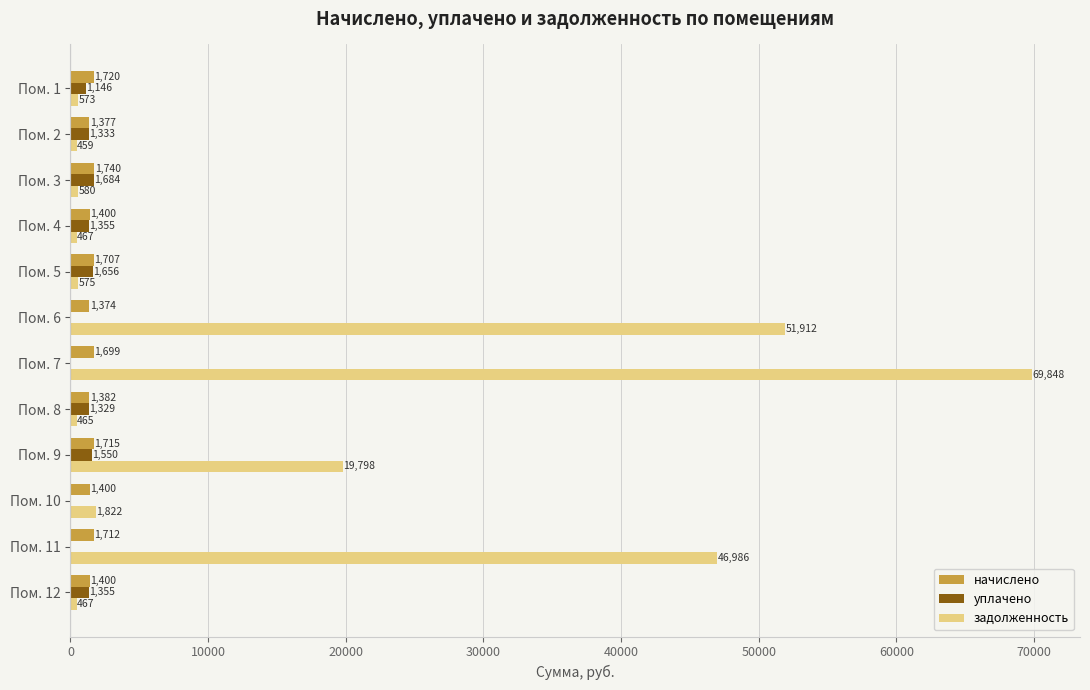

The задолженность series shows 575.5 at Пом. 5. True or false?

True